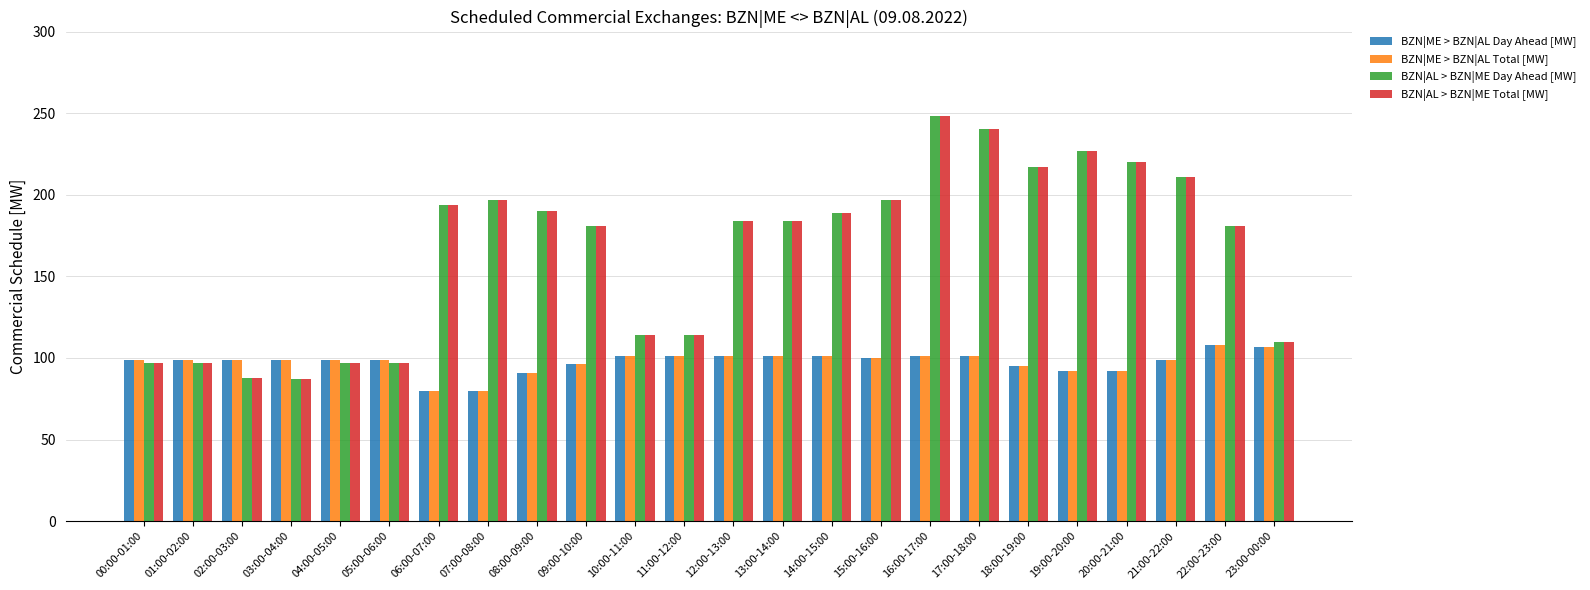

Is the value of BZN|AL > BZN|ME Day Ahead [MW] at 11:00-12:00 greater than the value of BZN|AL > BZN|ME Total [MW] at 18:00-19:00?

No